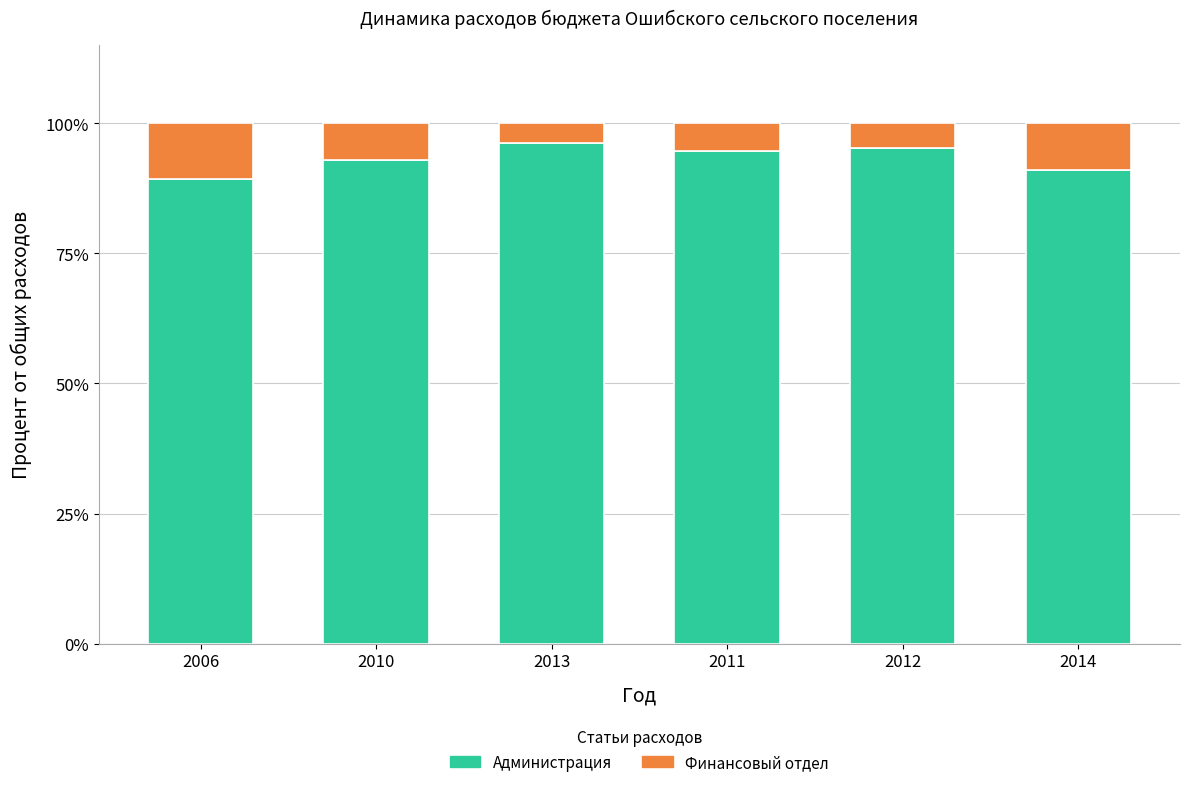

What is the maximum value for Администрация?

96.2